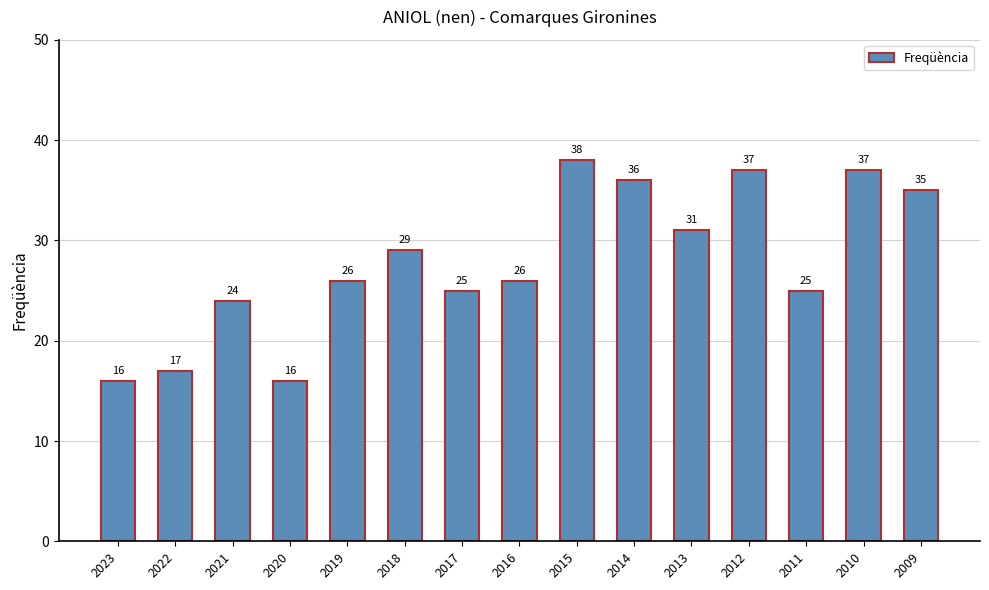

The value at 2014 is 36. True or false?

True